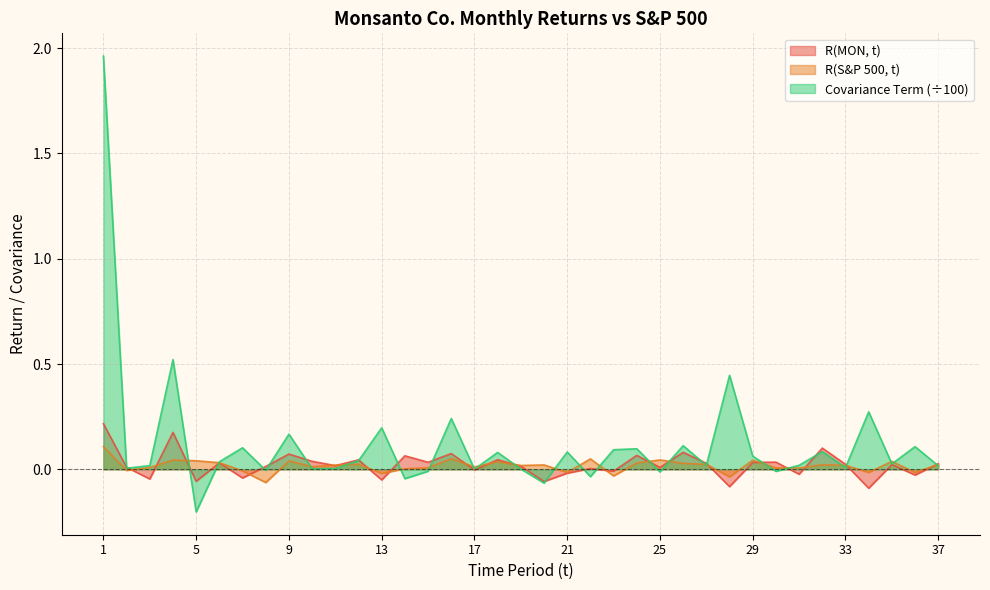

Reading left to right, extract all data points from this chart.

R(MON, t): 1=0.2	2=0.0	3=-0.0	4=0.2	5=-0.1	6=0.0	7=-0.0	8=0.0	9=0.1	10=0.0	11=0.0	12=0.0	13=-0.1	14=0.1	15=0.0	16=0.1	17=-0.0	18=0.0	19=0.0	20=-0.1	21=-0.0	22=0.0	23=-0.0	24=0.1	25=0.0	26=0.1	27=0.0	28=-0.1	29=0.0	30=0.0	31=-0.0	32=0.1	33=0.0	34=-0.1	35=0.0	36=-0.0	37=0.0
R(S&P 500, t): 1=0.1	2=-0.0	3=0.0	4=0.0	5=0.0	6=0.0	7=-0.0	8=-0.1	9=0.0	10=0.0	11=0.0	12=0.0	13=-0.0	14=0.0	15=0.0	16=0.1	17=0.0	18=0.0	19=0.0	20=0.0	21=-0.0	22=0.0	23=-0.0	24=0.0	25=0.0	26=0.0	27=0.0	28=-0.0	29=0.0	30=0.0	31=0.0	32=0.0	33=0.0	34=-0.0	35=0.0	36=-0.0	37=0.0
Covariance Term: 1=2.0	2=0.0	3=0.0	4=0.5	5=-0.2	6=0.0	7=0.1	8=-0.0	9=0.2	10=0.0	11=0.0	12=0.0	13=0.2	14=-0.0	15=-0.0	16=0.2	17=0.0	18=0.1	19=0.0	20=-0.1	21=0.1	22=-0.0	23=0.1	24=0.1	25=-0.0	26=0.1	27=0.0	28=0.4	29=0.1	30=-0.0	31=0.0	32=0.1	33=0.0	34=0.3	35=0.0	36=0.1	37=0.0